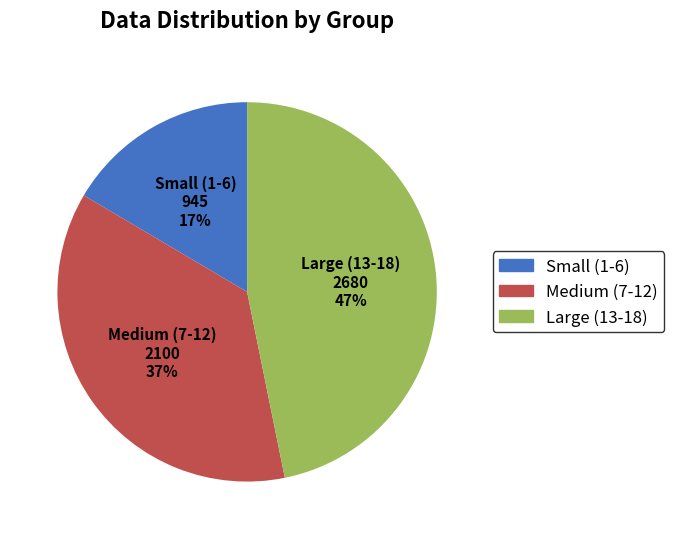

To the nearest percent, what is the average slice percentage?

33%